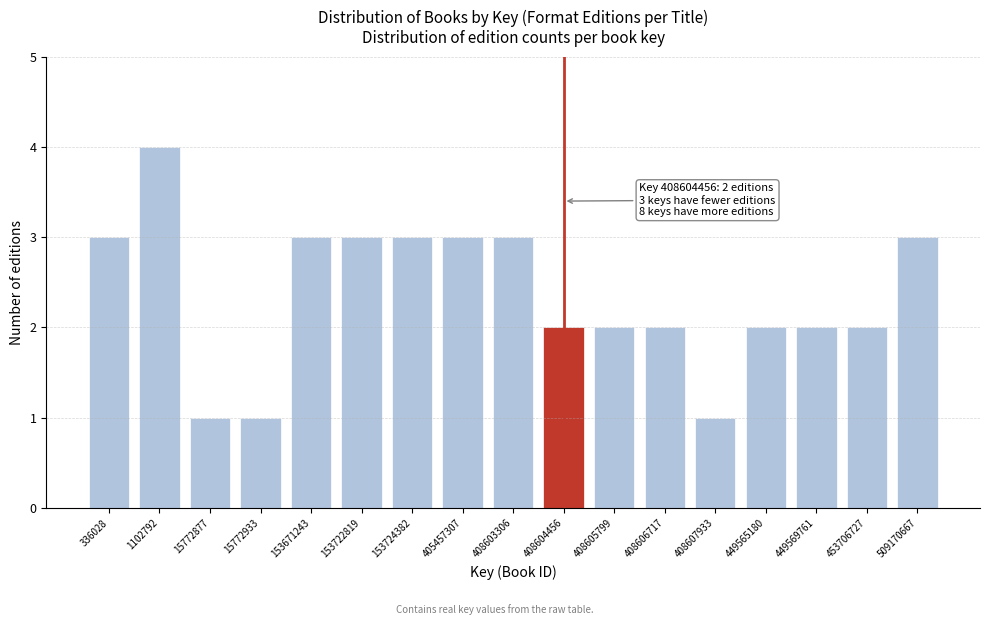

Reading left to right, list all the values displayed in this chart.

3	4	1	1	3	3	3	3	3	2	2	2	1	2	2	2	3